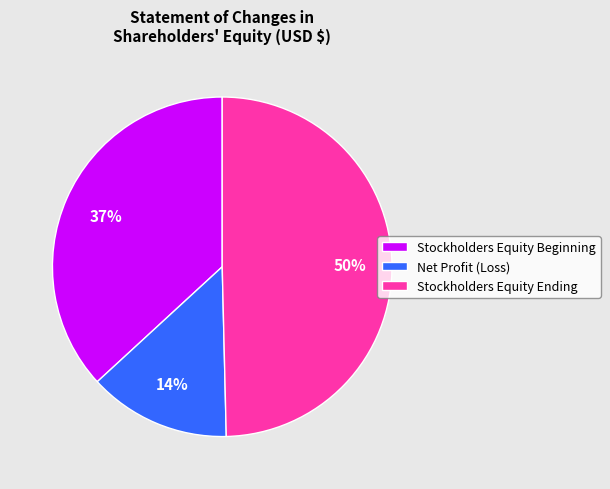

Combined, do Stockholders Equity Beginning and Stockholders Equity Ending account for over 50%?

Yes